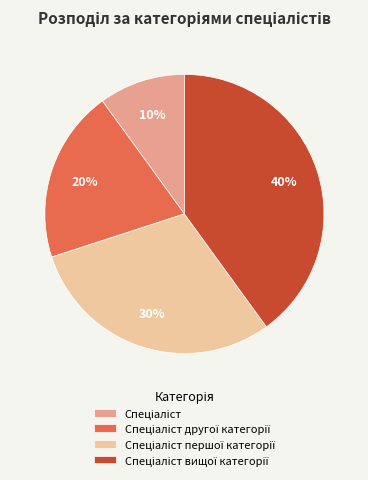

Is there any slice that represents more than half of the pie?

No